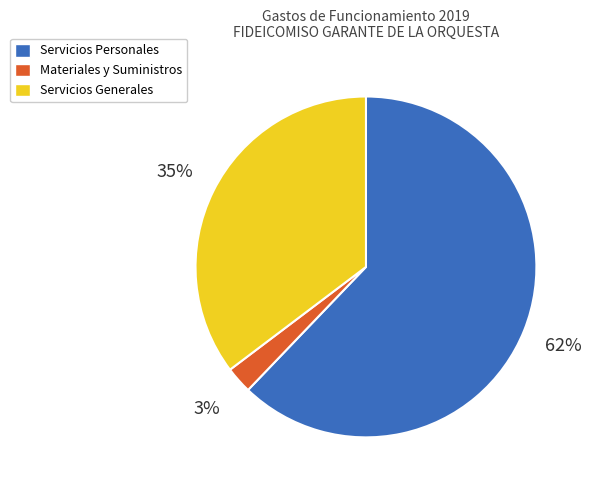

Which has a higher value, Materiales y Suministros or Servicios Personales?

Servicios Personales